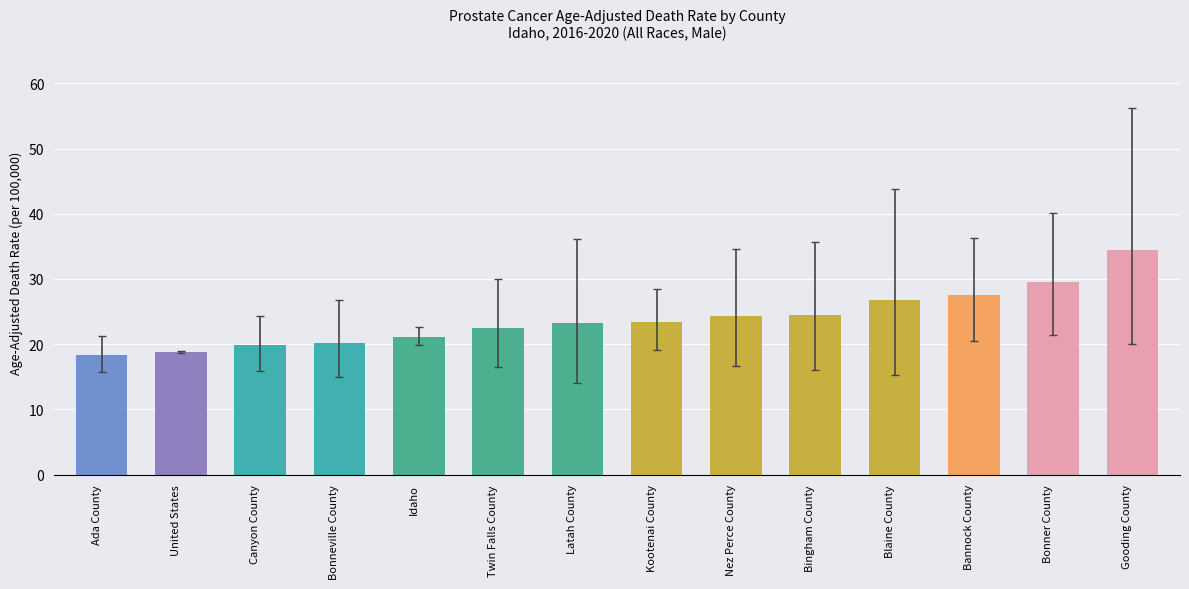

What is the difference between the maximum and second lowest values?

15.7